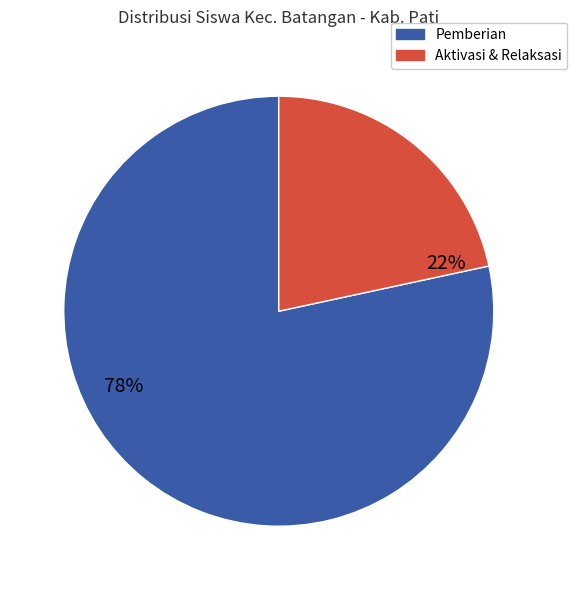

Is there any slice that represents more than half of the pie?

Yes